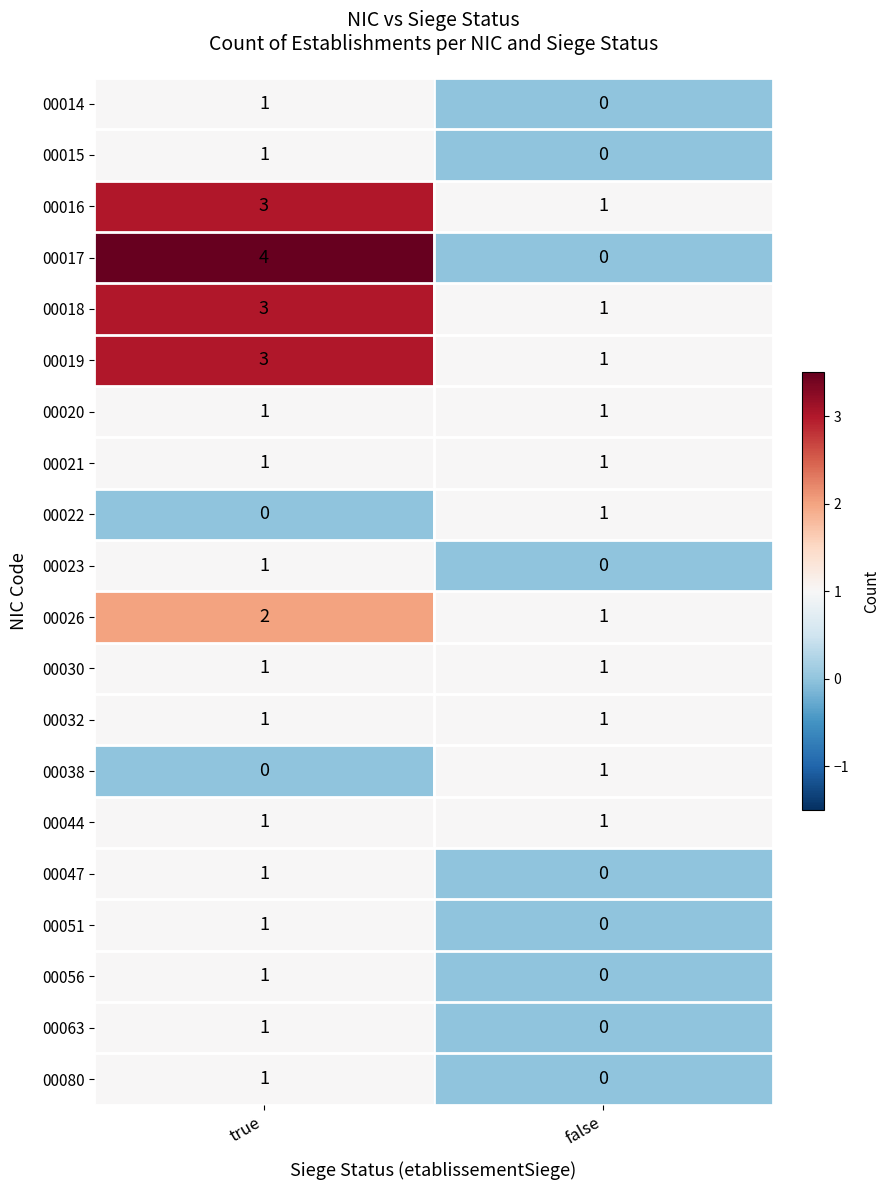

Which series has the widest spread of values?

00017